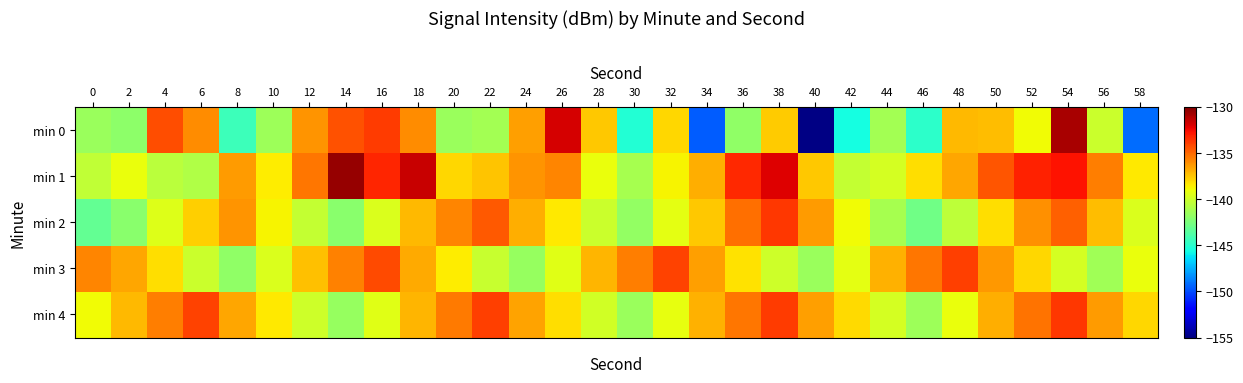

At 56, list the series in order from largest to smallest.

min 1, min 4, min 2, min 0, min 3